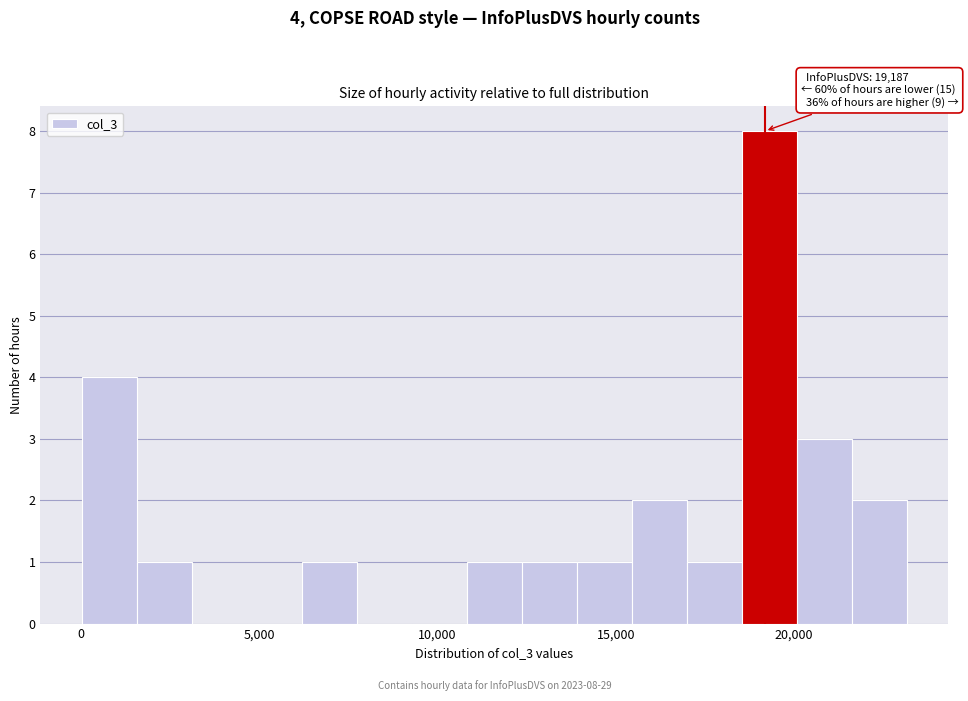

Read against the x-axis, roughly where is the centre of the tallest bar?

19500